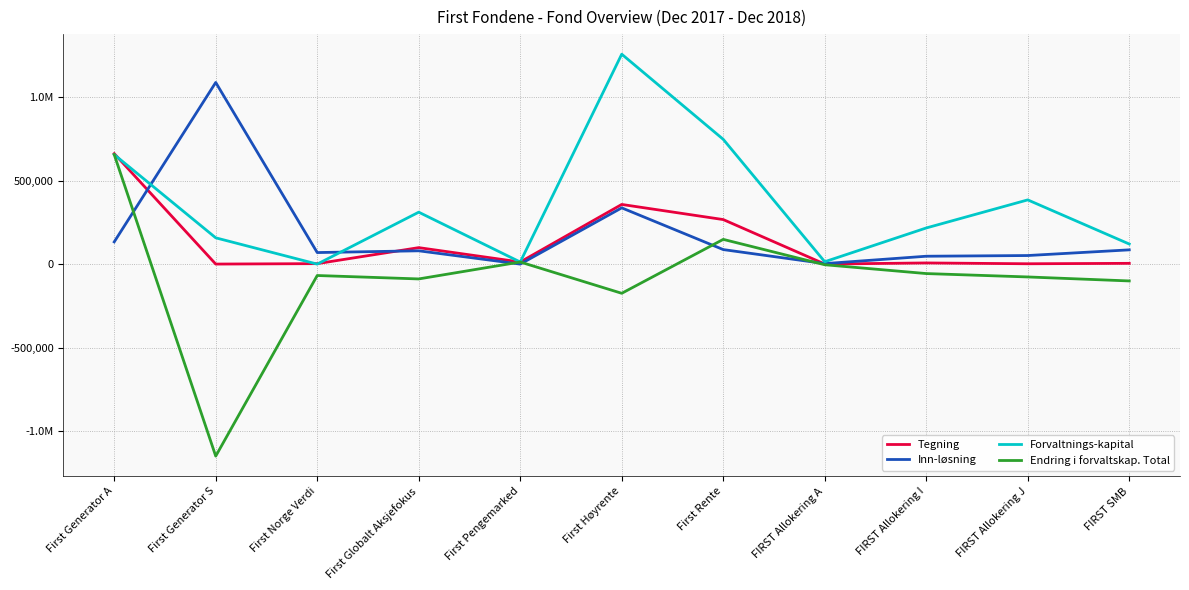

Does the chart have visible grid lines?

Yes